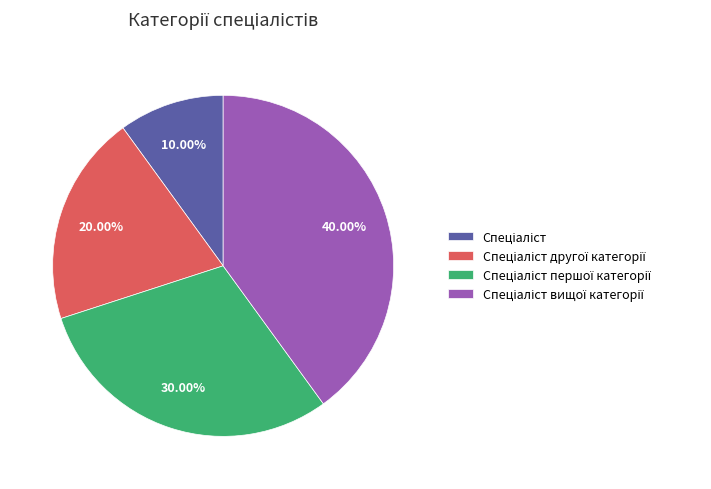

How many slices are in this pie chart?

4